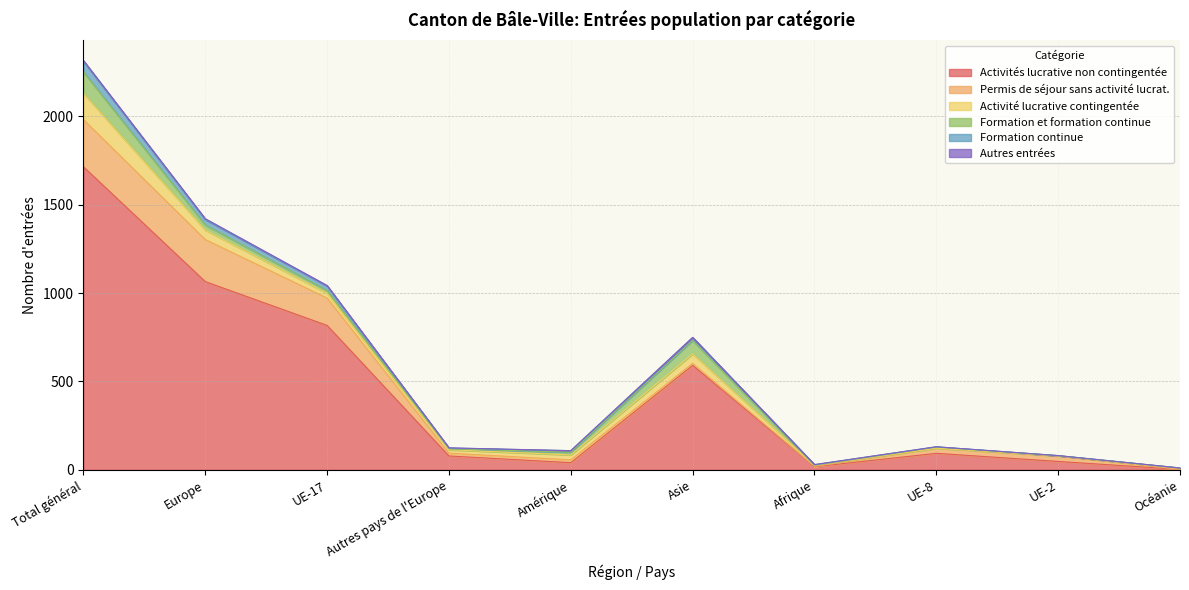

At which category is the sum across all series the highest?

Total général